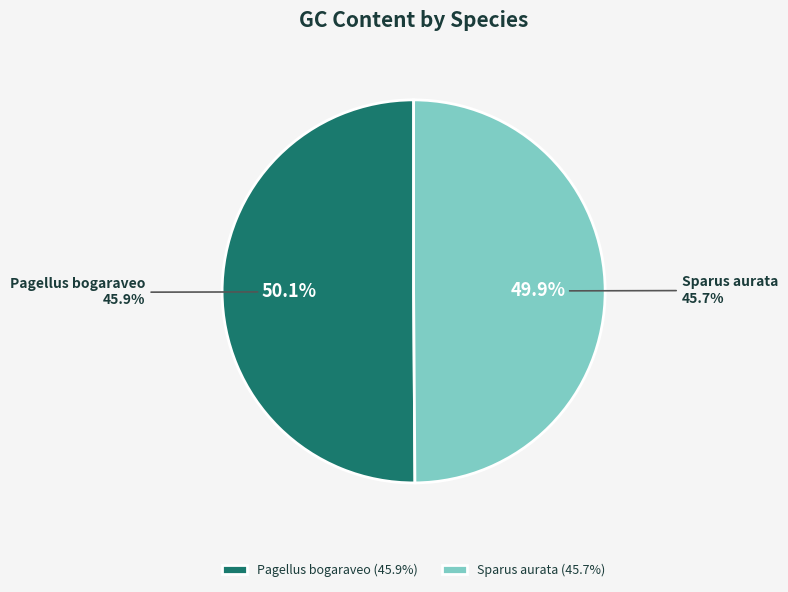

What is the majority slice?

Pagellus bogaraveo